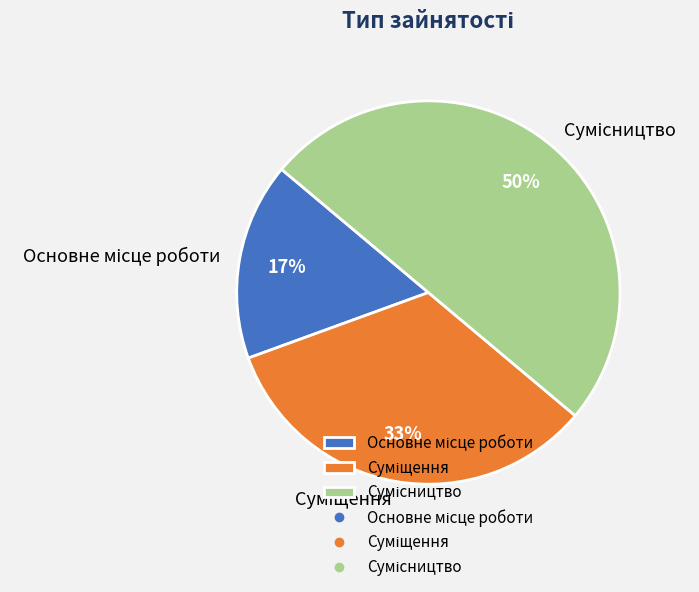

To the nearest percent, what is the difference between the largest and smallest slice percentages?

33%